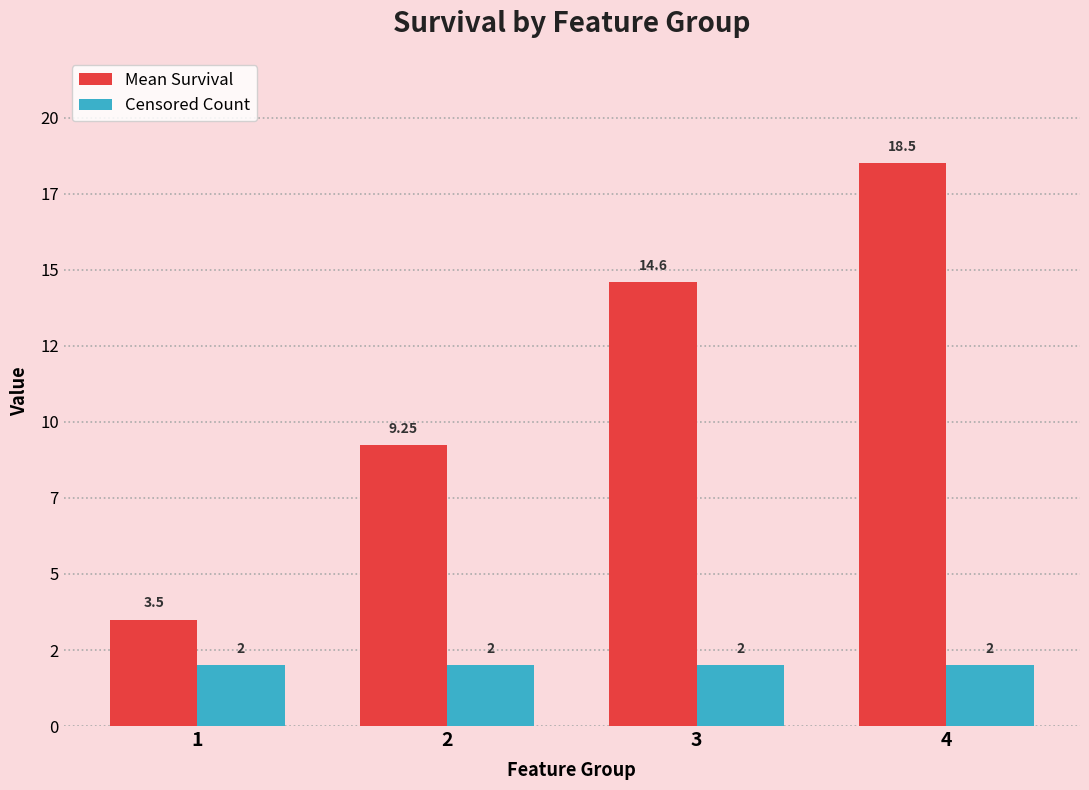

What are all the series names shown in the legend?

Mean Survival, Censored Count